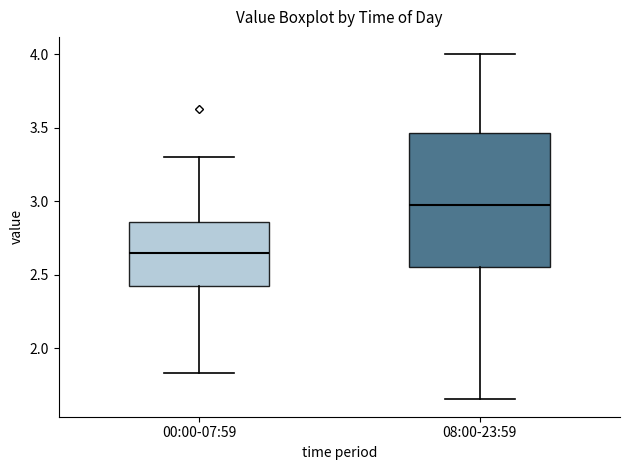

Reading left to right, read every box against the y-axis: the position of its median line, the range the box covers, and the ends of its whiskers. The values are not printed on the chart, so give them approximately, as read against the axis.

00:00-07:59: median 2.65, box 2.40 to 2.85, whiskers 1.85 to 3.30
08:00-23:59: median 3.00, box 2.55 to 3.45, whiskers 1.65 to 4.00